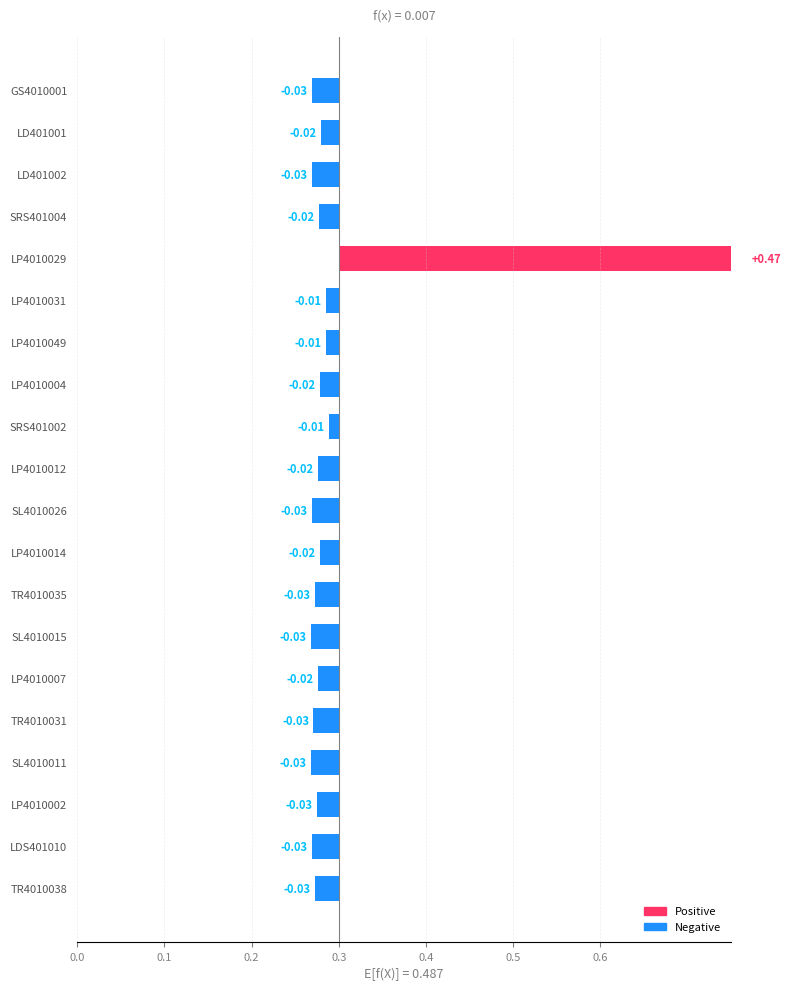

How many categories are shown in the chart?

20